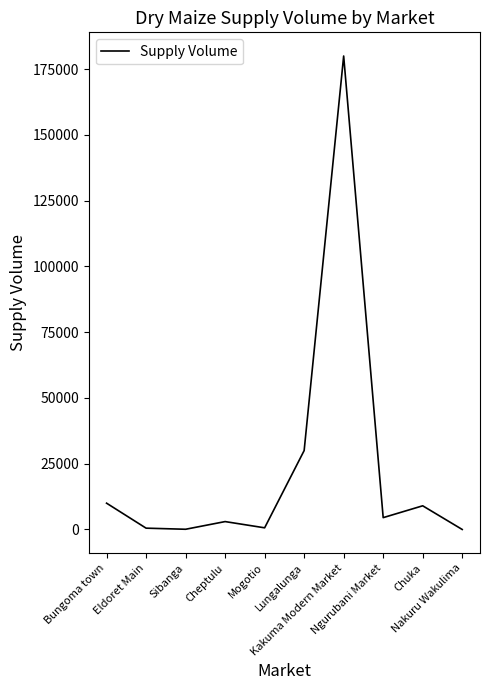

What is the greatest value displayed?

180000